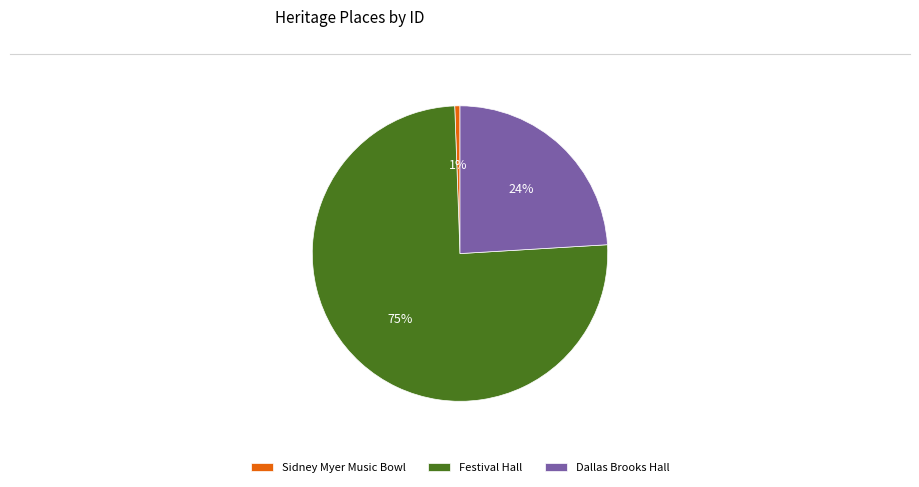

Between Sidney Myer Music Bowl and Festival Hall, which is larger?

Festival Hall